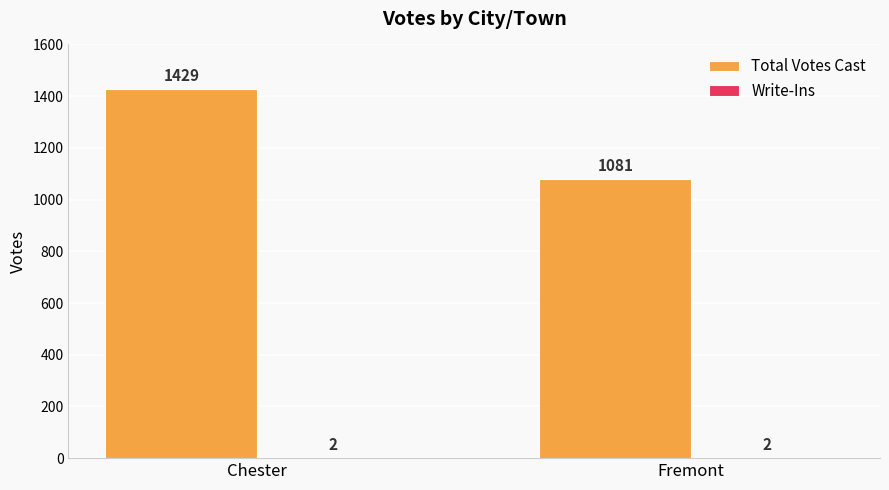

Which series has the largest total across all categories?

Total Votes Cast